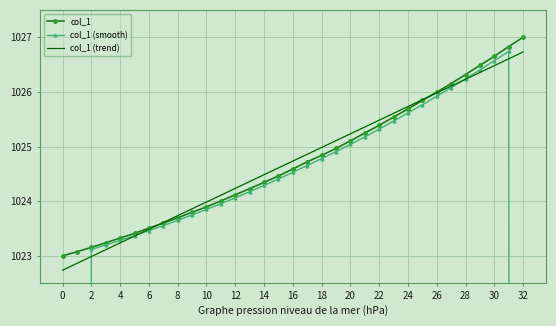

Which series ends up on top after the final intersection of col_1 and col_1 (trend)?

col_1